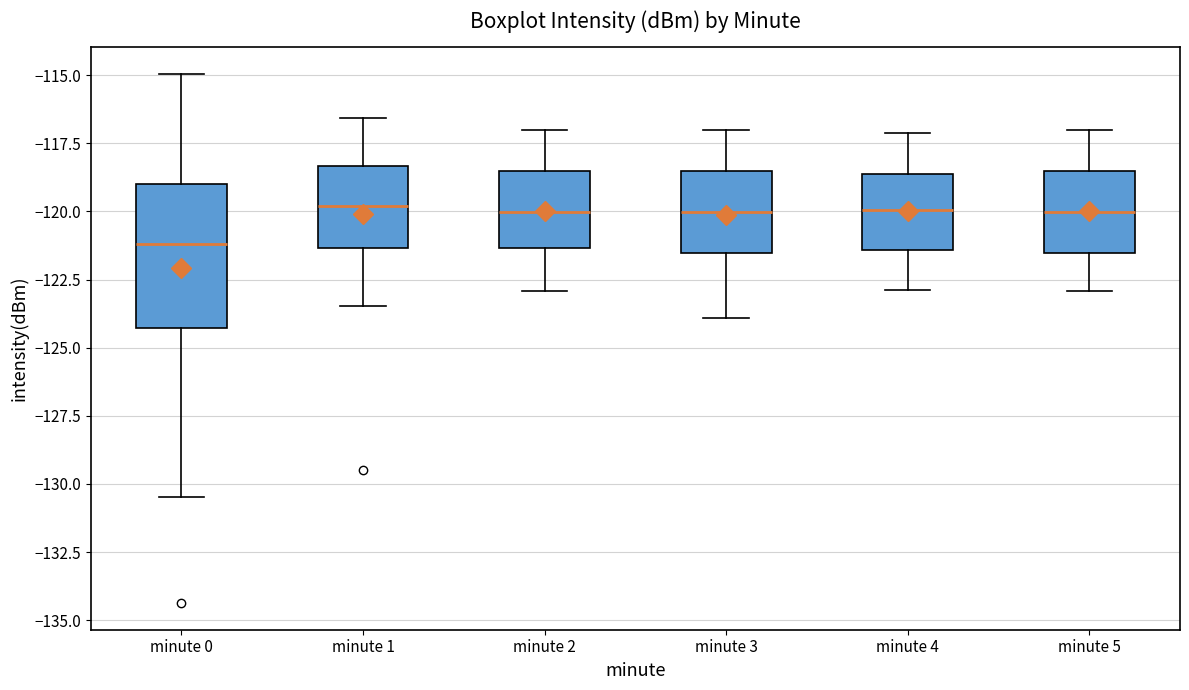

Reading left to right, transcribe this box plot: for each box, give where its median line is, the range the box spans, and where its two whiskers end, as read against the y-axis. The values are not printed on the chart, so give them approximately, as read against the axis.

minute 0: median -121.0, box -124.5 to -119.0, whiskers -130.5 to -115.0
minute 1: median -120.0, box -121.5 to -118.5, whiskers -123.5 to -116.5
minute 2: median -120.0, box -121.5 to -118.5, whiskers -123.0 to -117.0
minute 3: median -120.0, box -121.5 to -118.5, whiskers -124.0 to -117.0
minute 4: median -120.0, box -121.5 to -118.5, whiskers -123.0 to -117.0
minute 5: median -120.0, box -121.5 to -118.5, whiskers -123.0 to -117.0